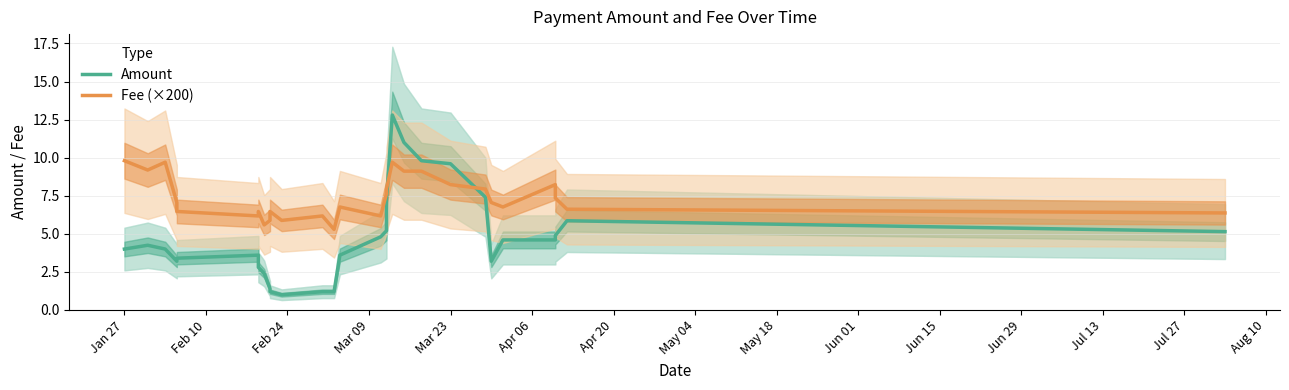

What is the maximum value shown in the chart?

12.8